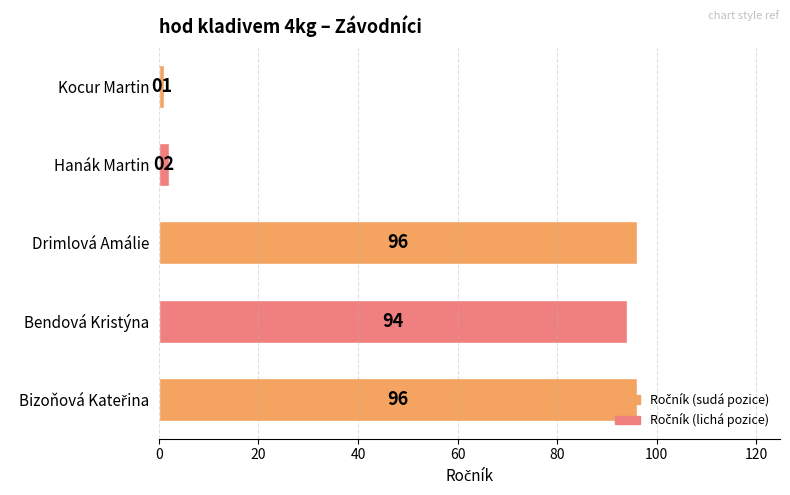

How many data points are less than 94?

2